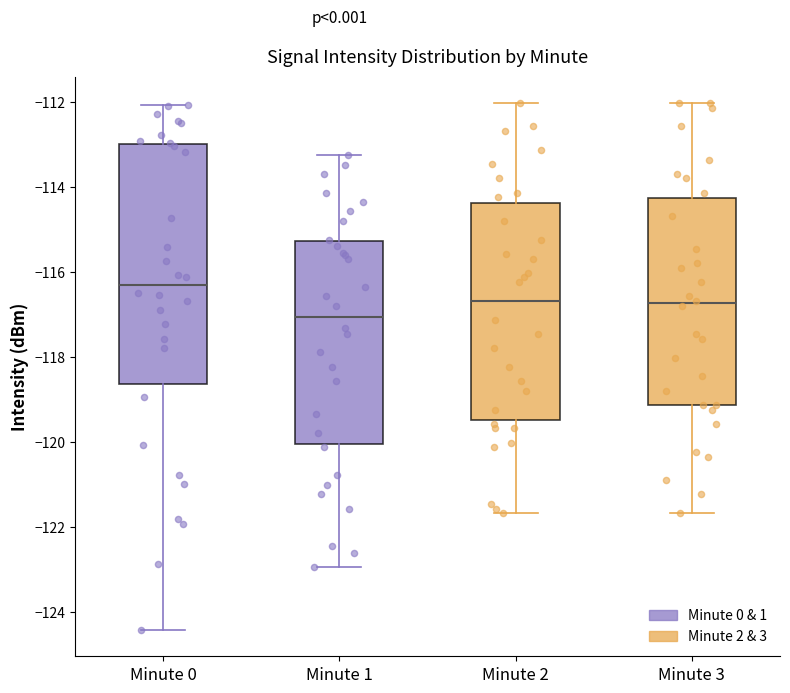

Which box's median line is the lowest?

Minute 1